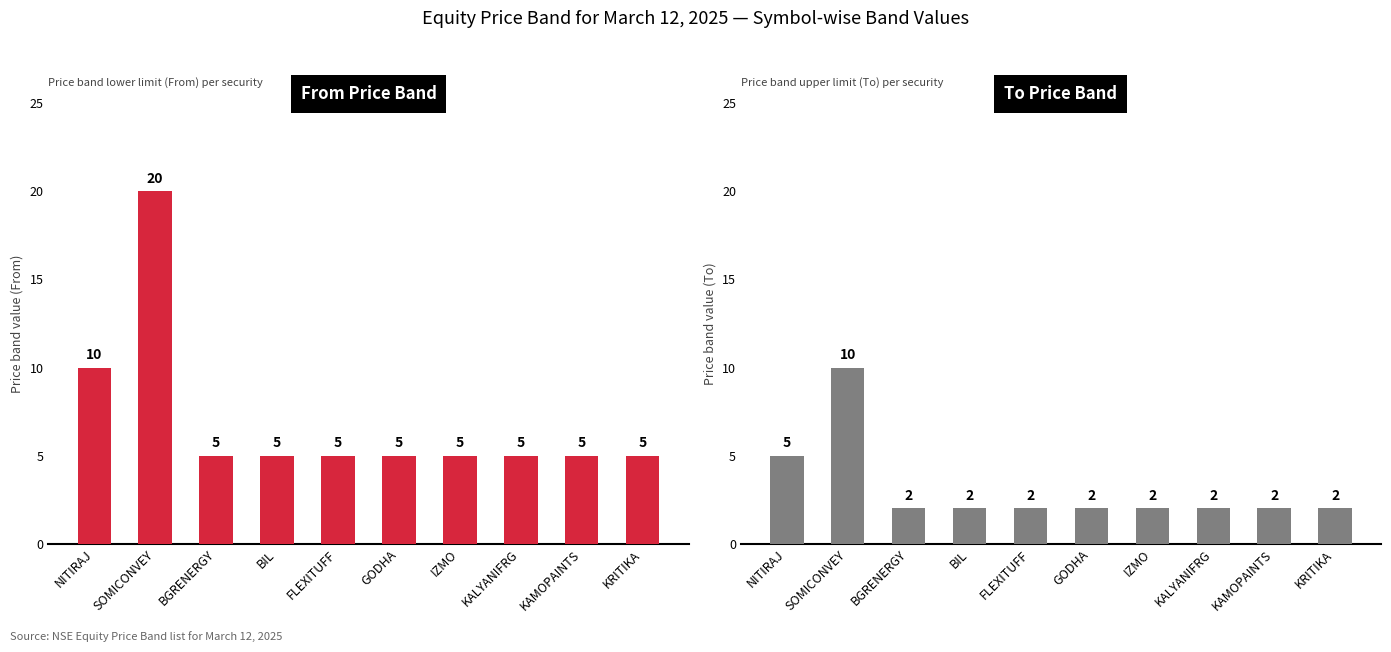

How many bars are there in total?

20